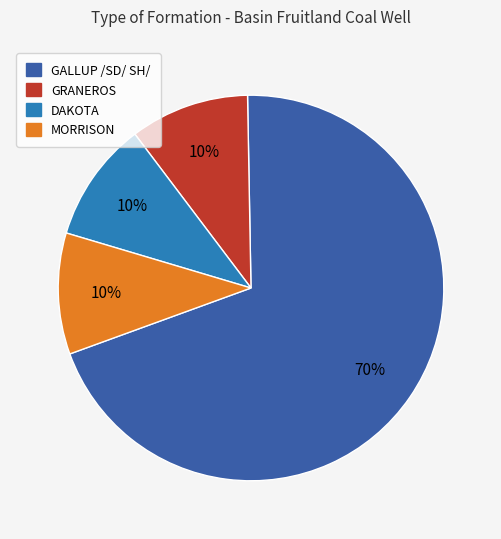

To the nearest percent, what is the average slice percentage?

25%